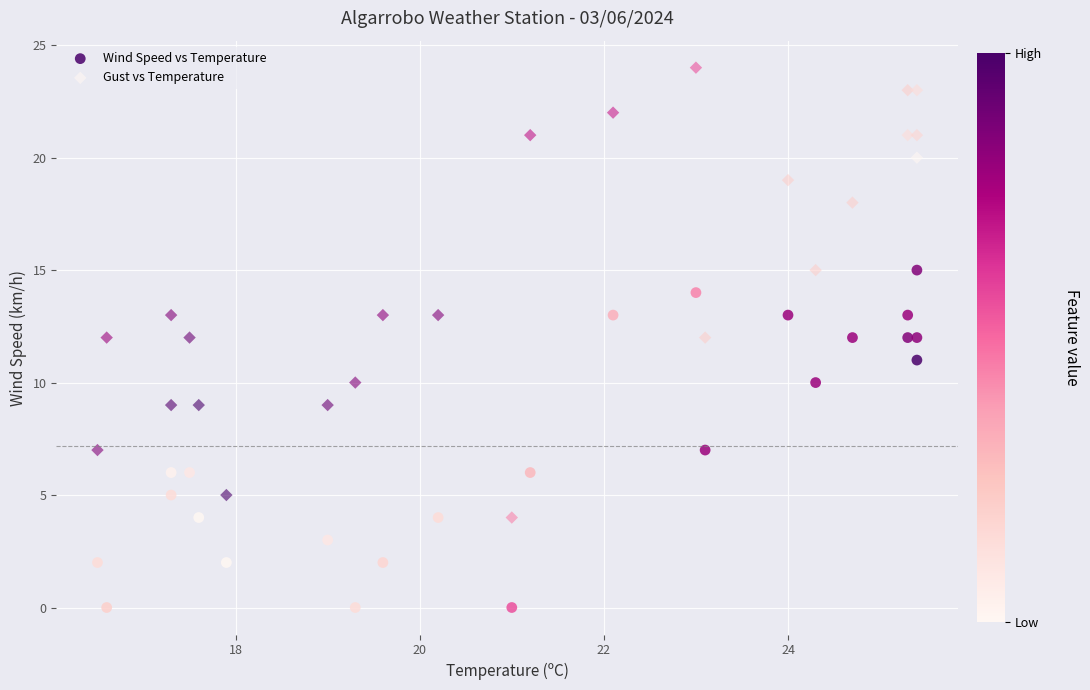

Which series has the widest spread of Y values?

Gust vs Temperature